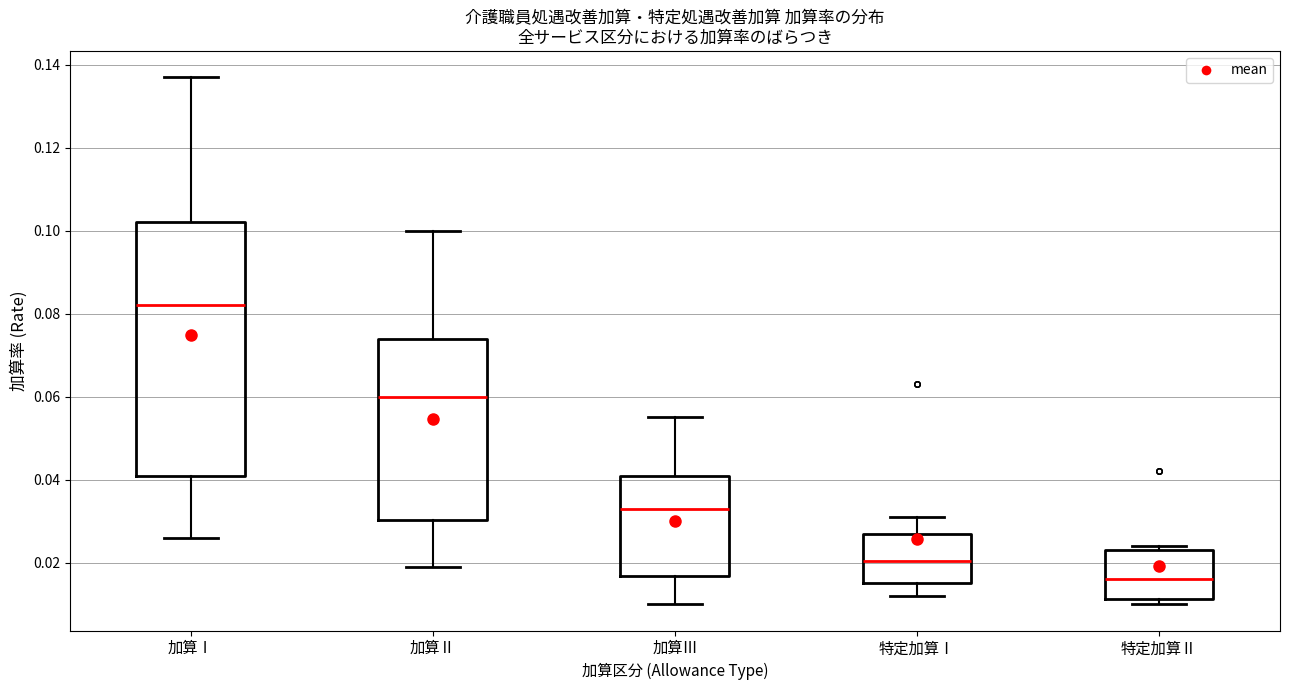

Which box has the highest median line?

加算Ⅰ